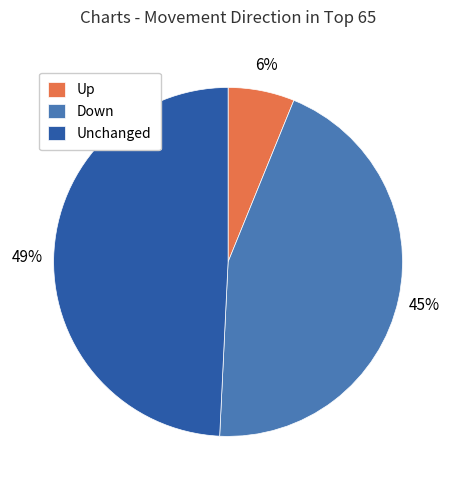

Which has a higher value, Unchanged or Up?

Unchanged